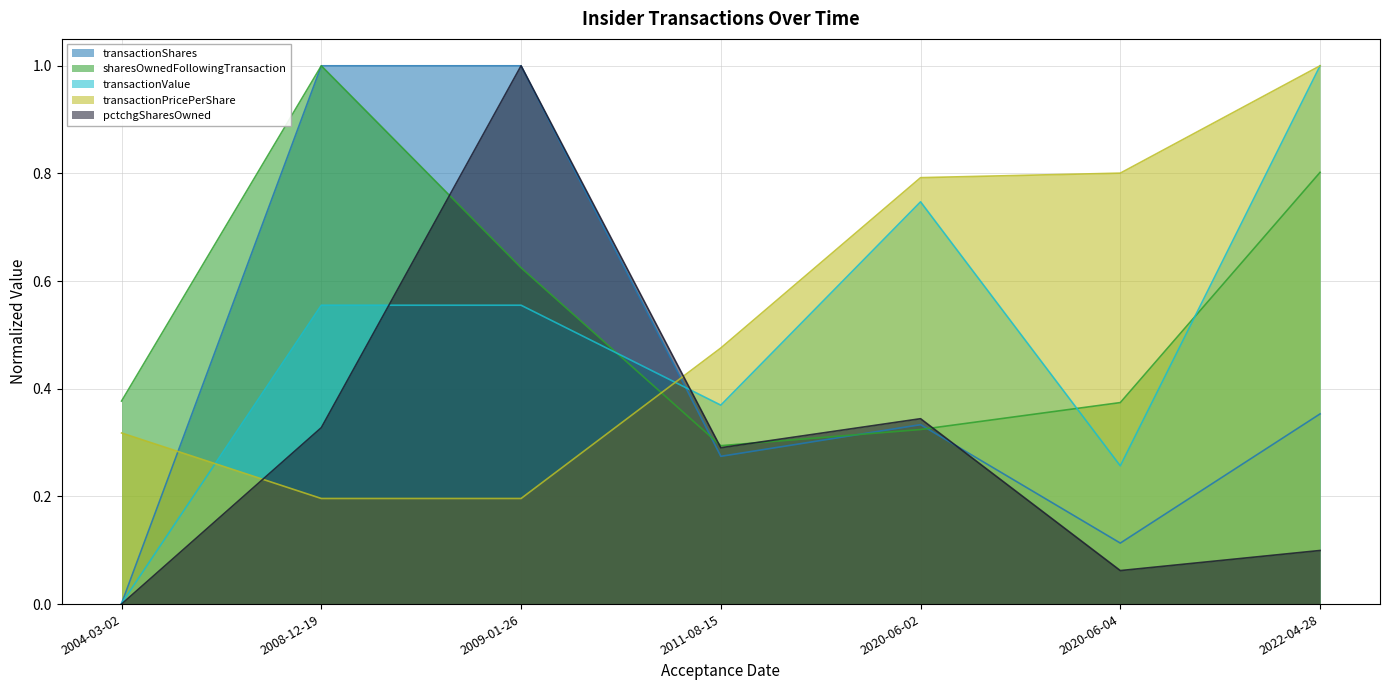

Which category has the lowest value in the transactionShares series?

2004-03-02